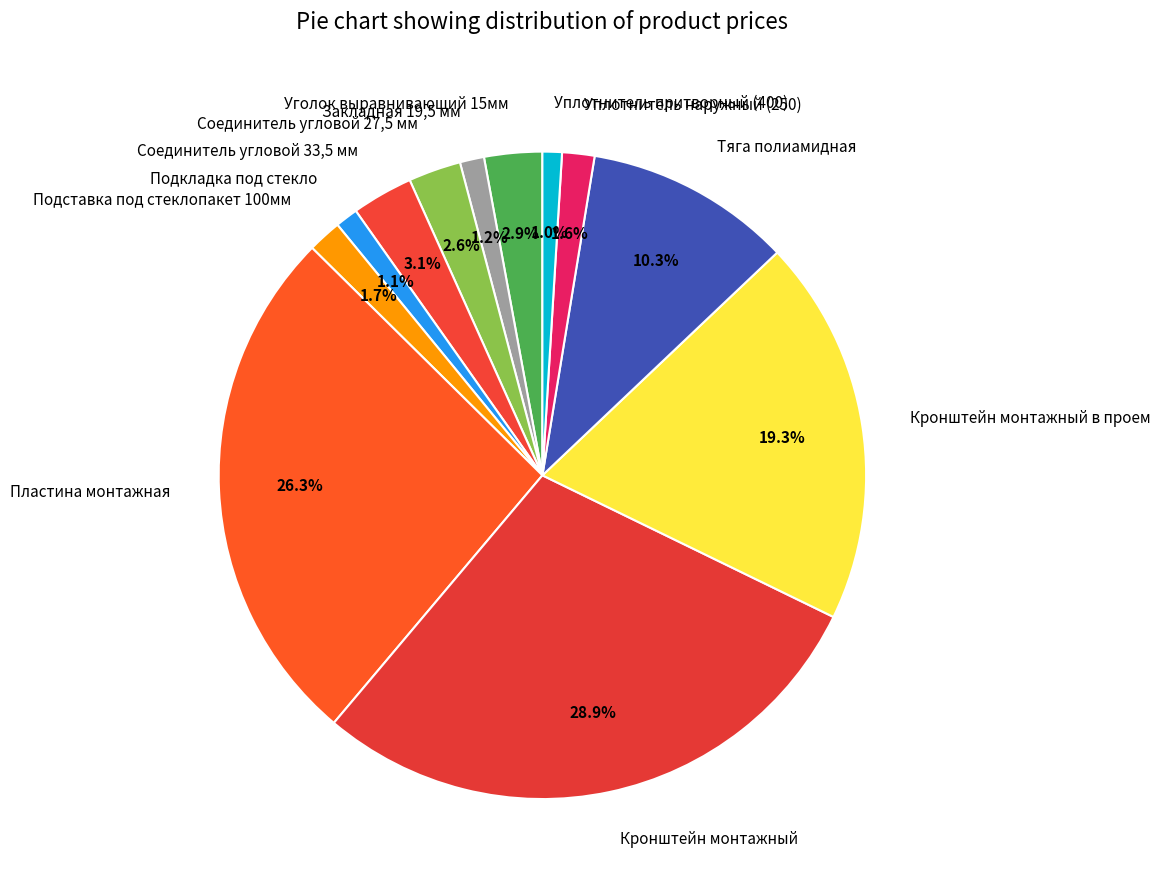

What percentage do Уплотнитель притворный (400) and Кронштейн монтажный в проем together represent?

20.3%